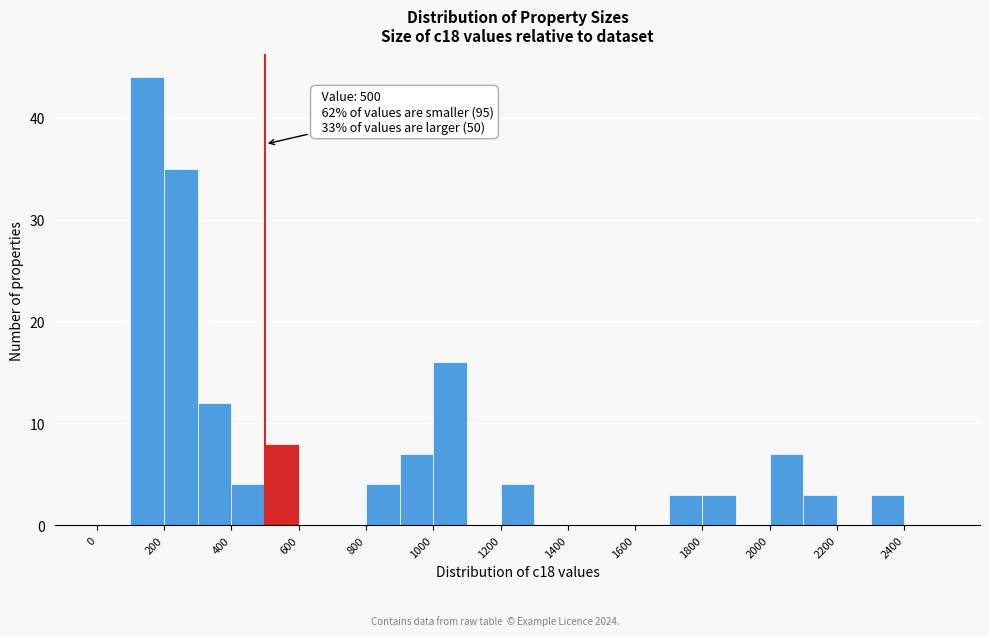

Which range on the x-axis has the tallest bar?

100 to 200